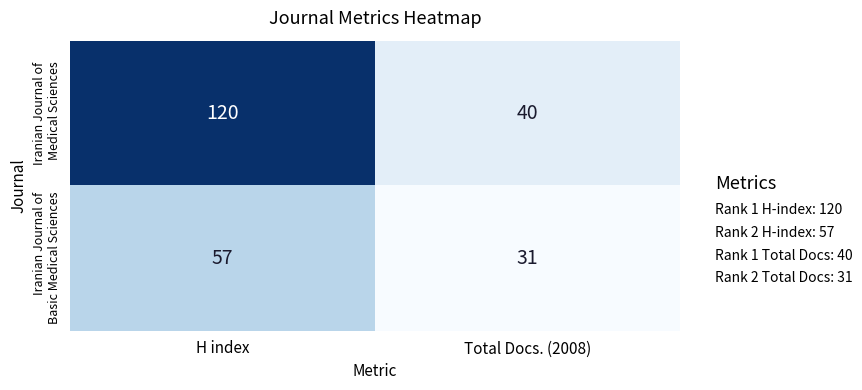

At which category is the sum across all series the highest?

H index